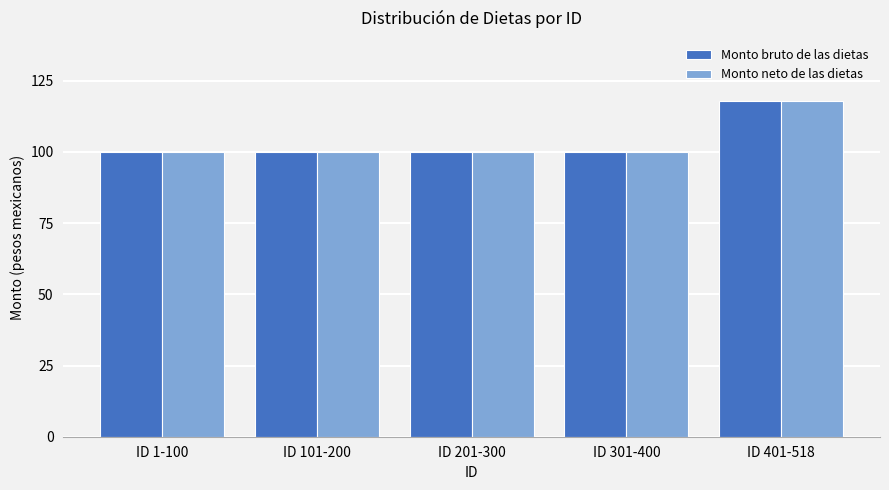

What is the label of the 5th bar from the right?

ID 1-100